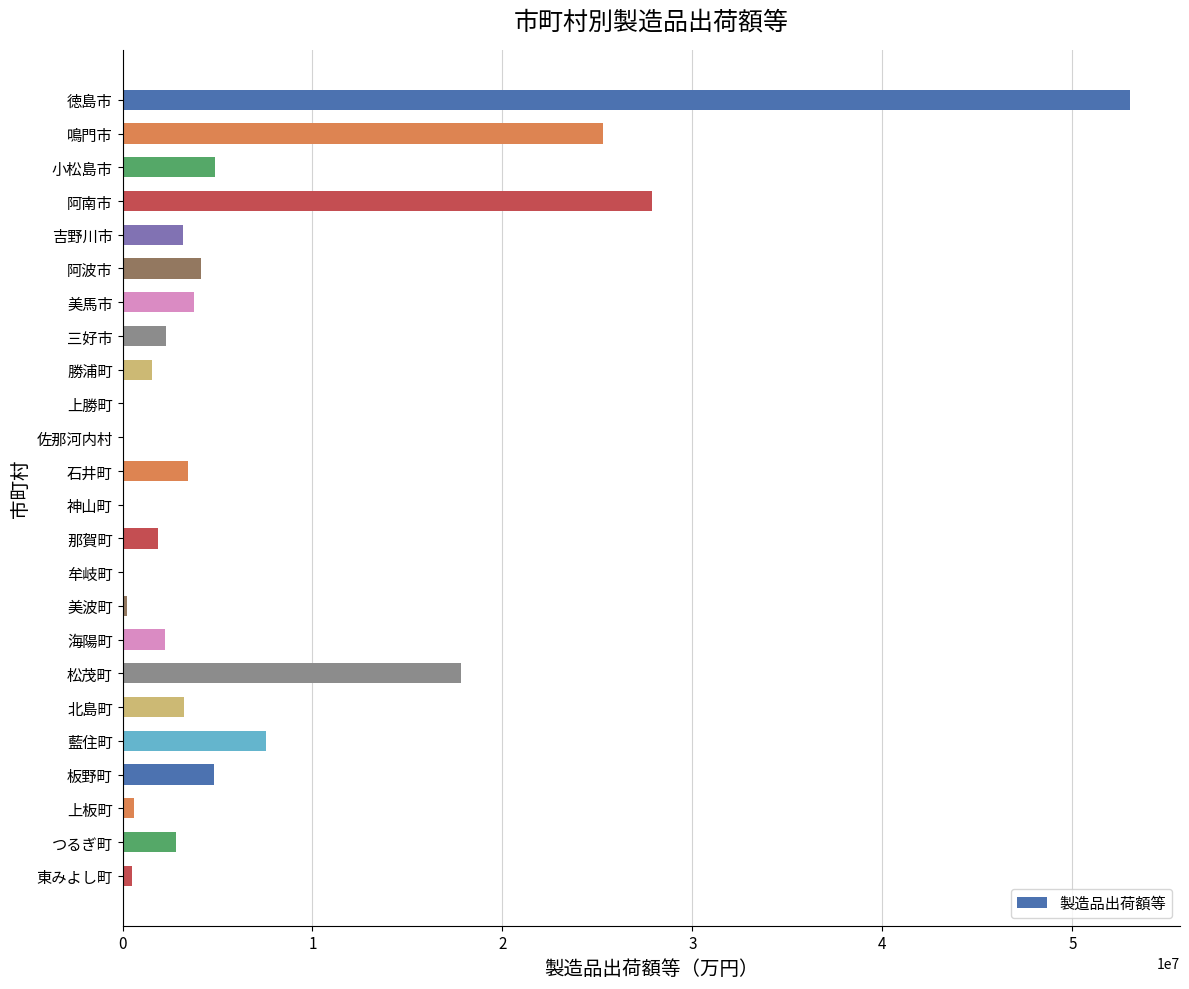

What is the greatest value displayed?

53014491